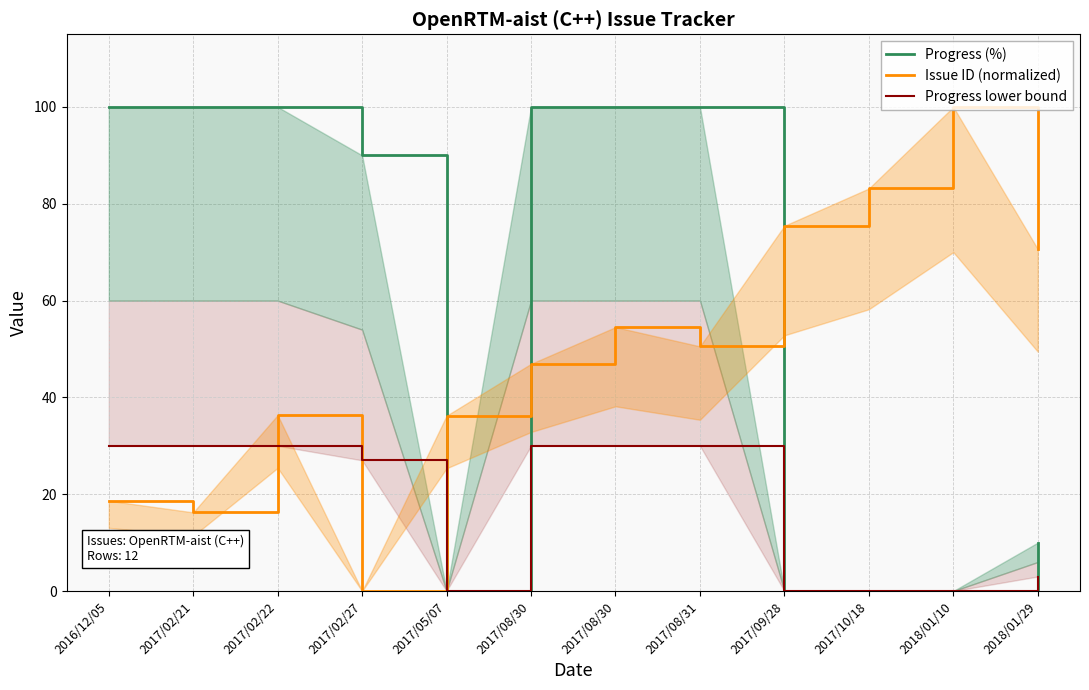

How many lines are shown in the chart?

3